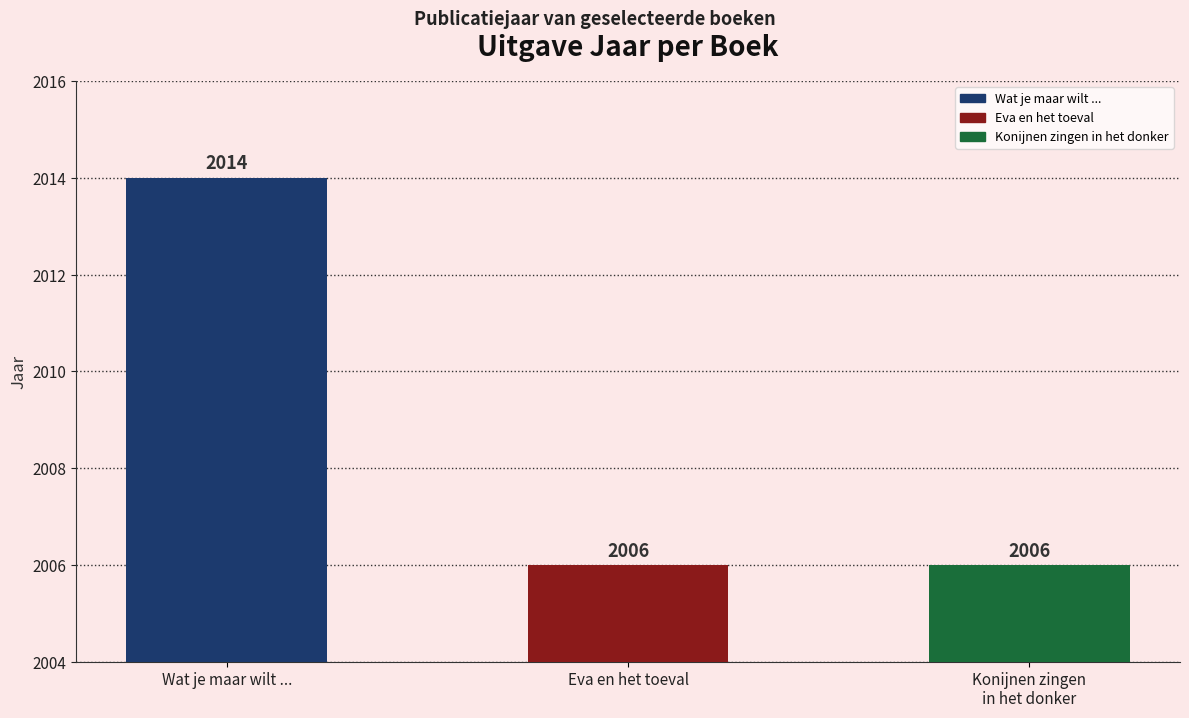

Read the value at Konijnen zingen
in het donker.

2006